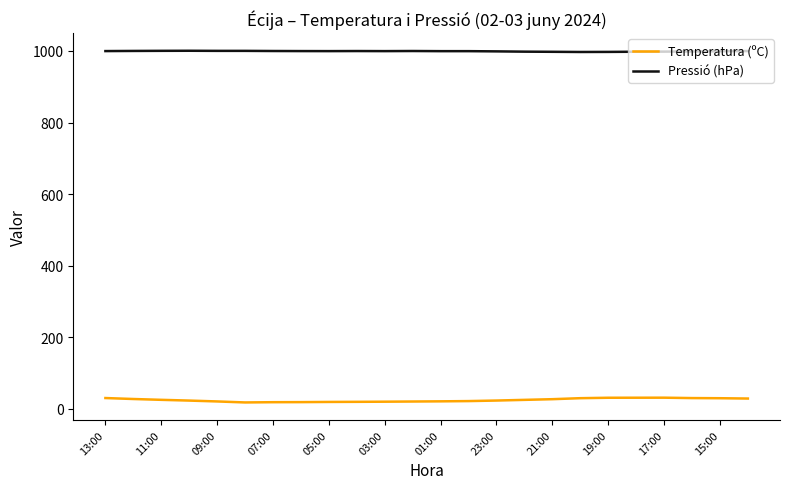

Rank the series by their maximum value, from highest to lowest.

Pressió (hPa), Temperatura (ºC)